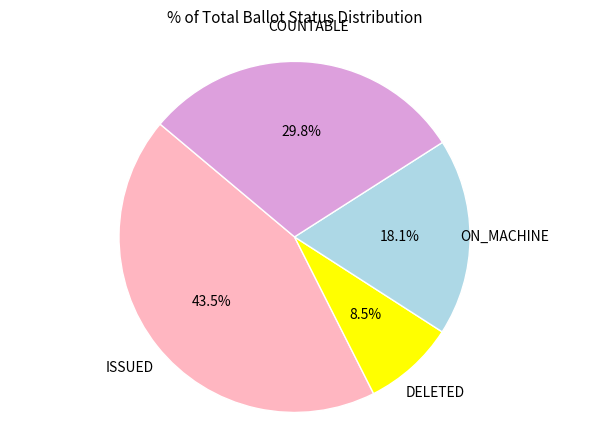

Is there a majority slice in this chart?

No